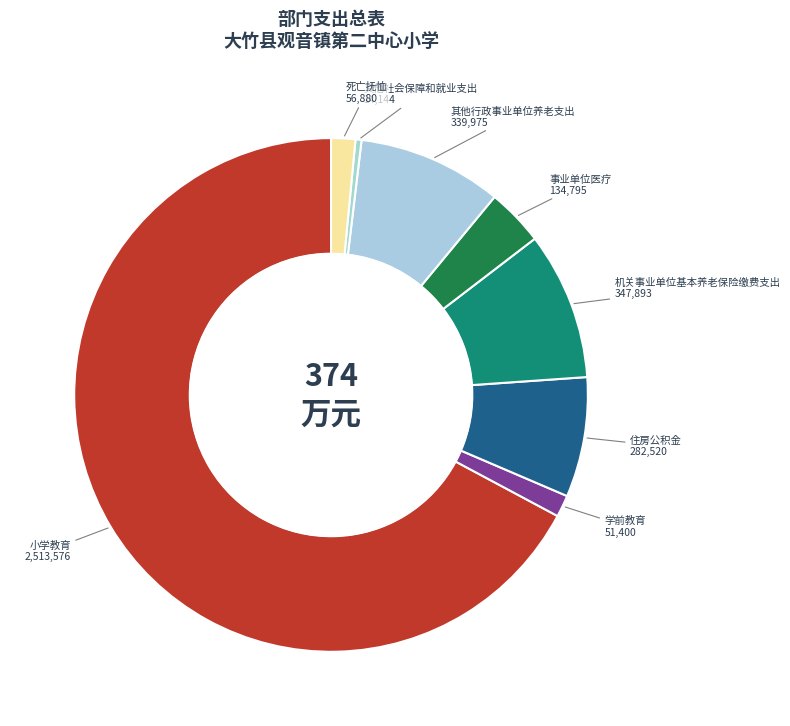

Which slice is the largest?

小学教育